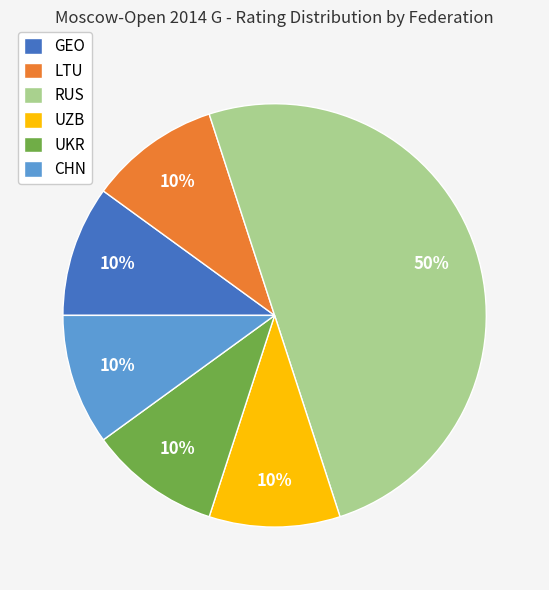

What is the ratio of the value at GEO to the value at LTU?

1.0